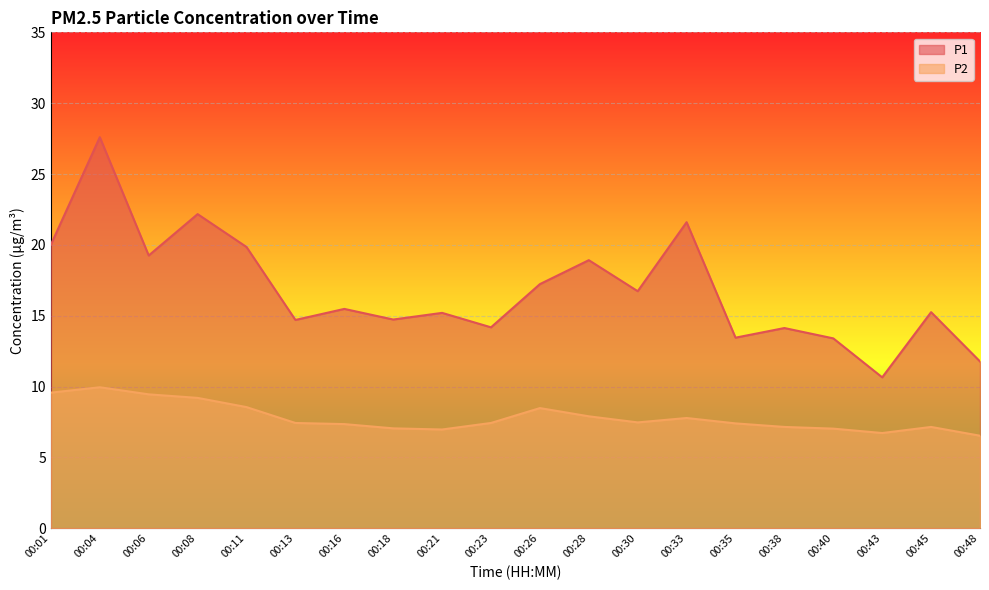

True or false: P2 and P1 intersect in this chart.

False